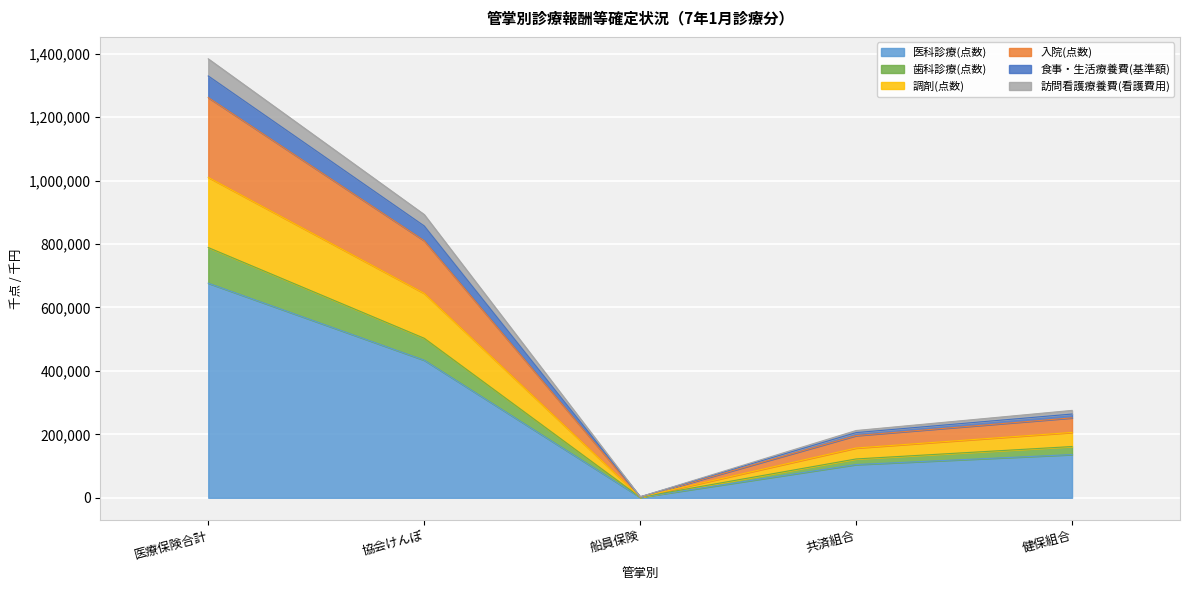

Which category has the highest value in the 医科診療(点数) series?

医療保険合計